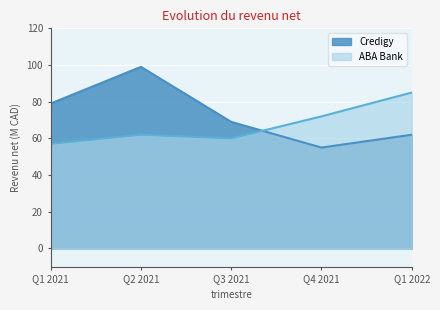

After their last crossing, which series has the higher values: Credigy or ABA Bank?

ABA Bank